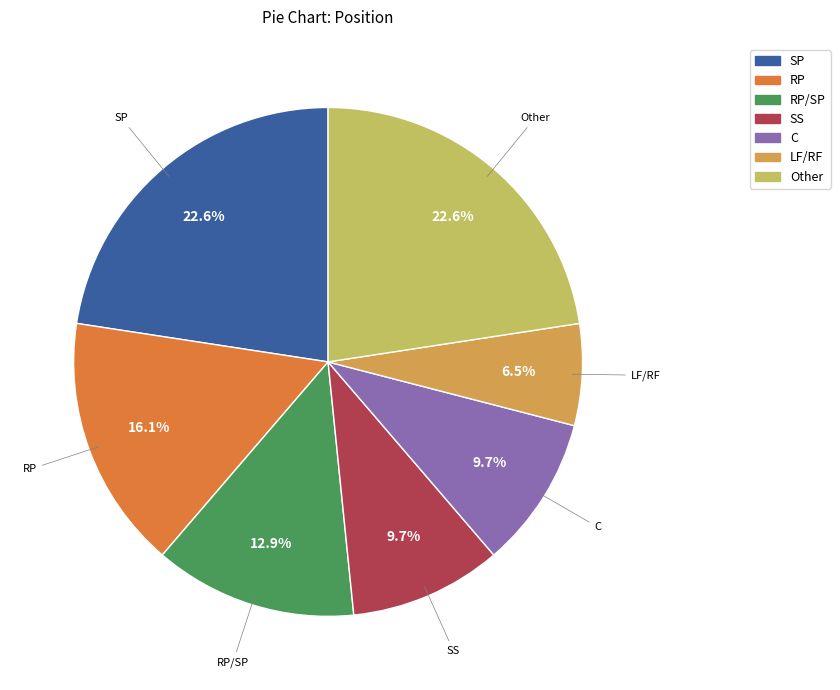

To the nearest percent, what is the difference between the largest and smallest slice percentages?

16%